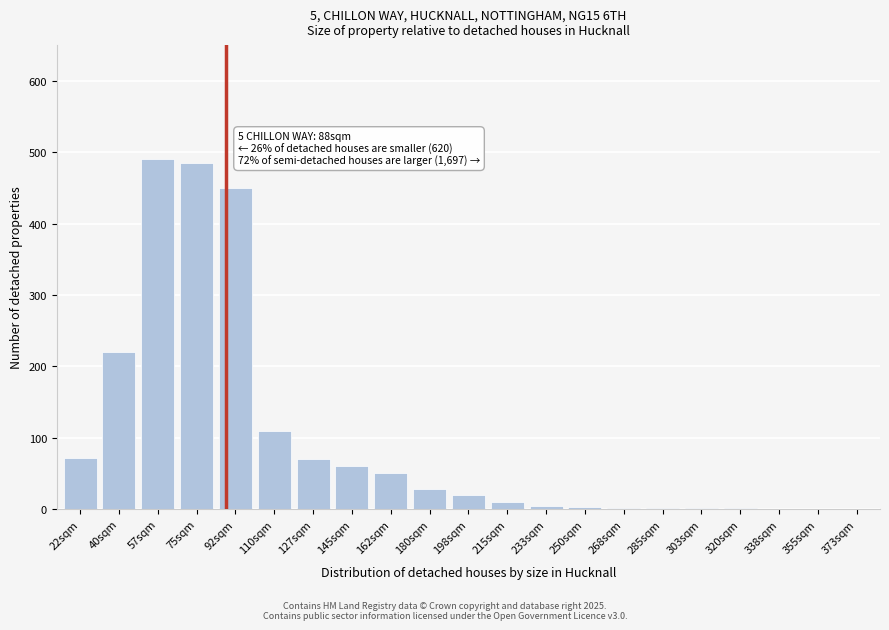

At which label is the value closest to 245?

40sqm